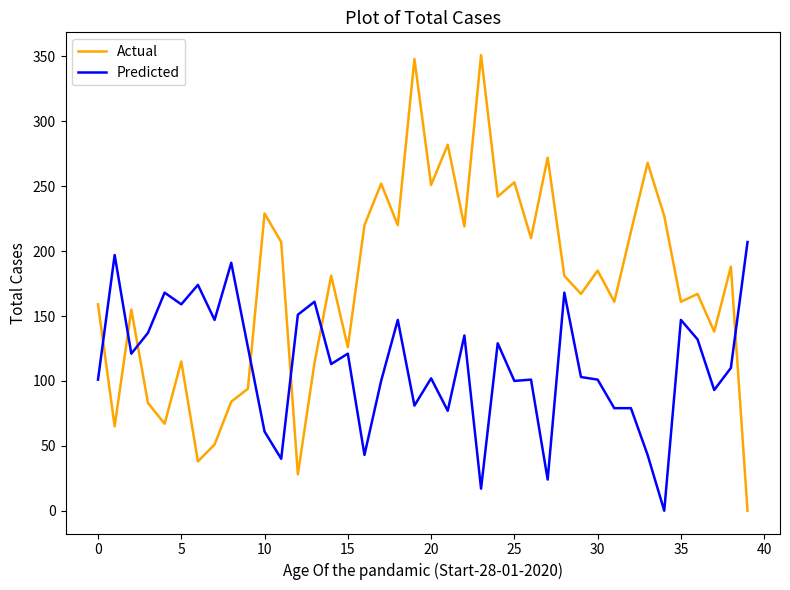

What is the difference between the maximum and minimum values in the Actual series?

351